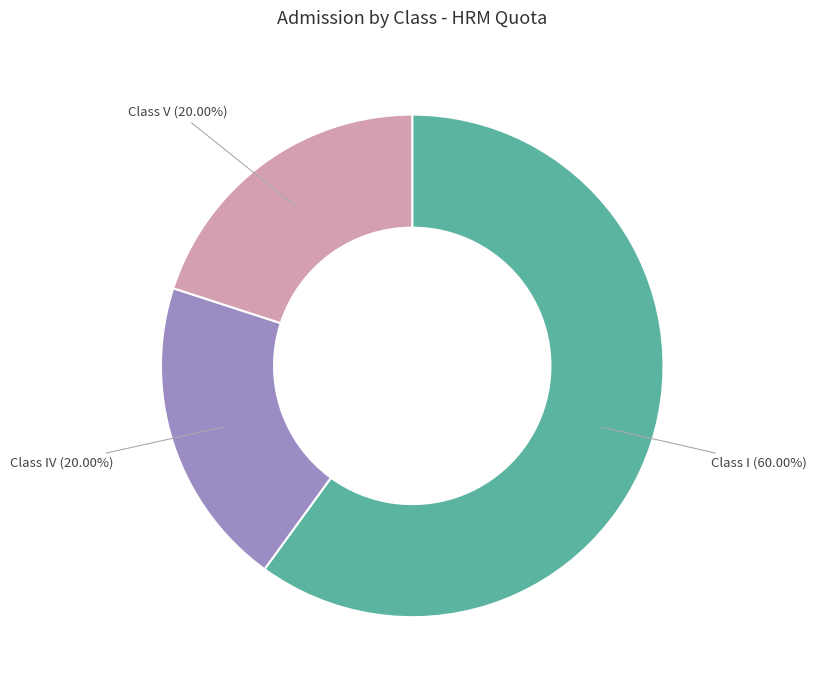

Which category accounts for the majority?

Class I